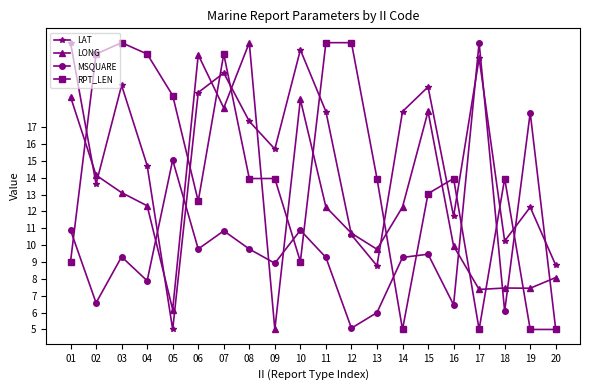

Rank the series by their average value, from highest to lowest.

LAT, RPT_LEN, LONG, MSQUARE